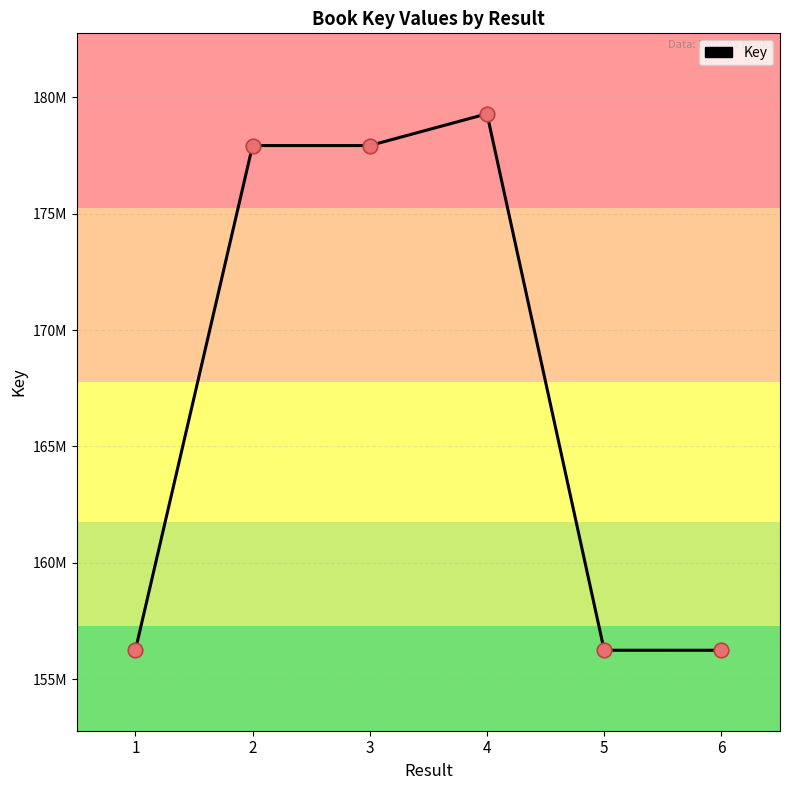

Between 2 and 5, which is larger?

2